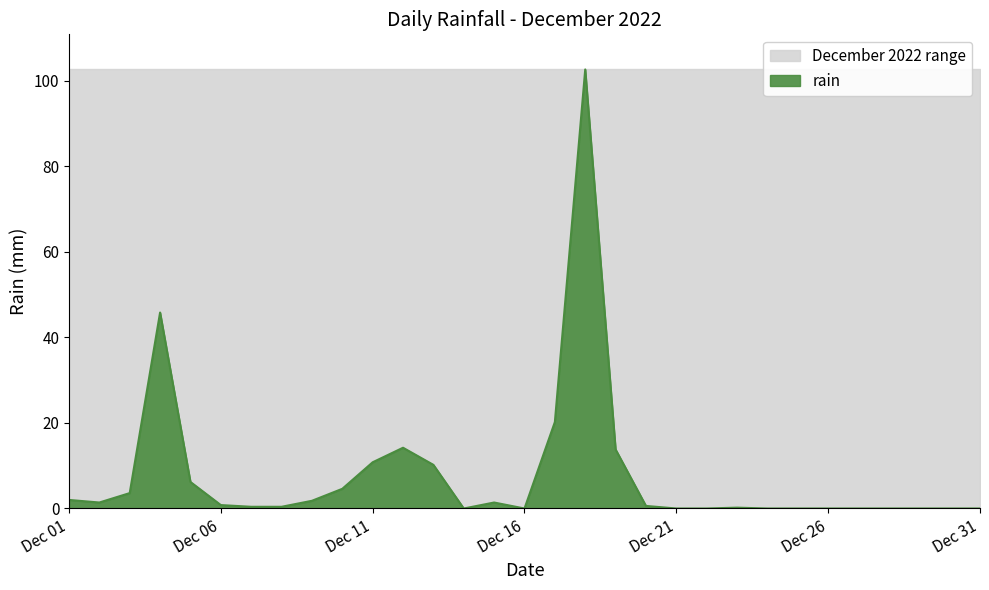

How many points are higher than both their immediate neighbors (excluding endpoints)?

5